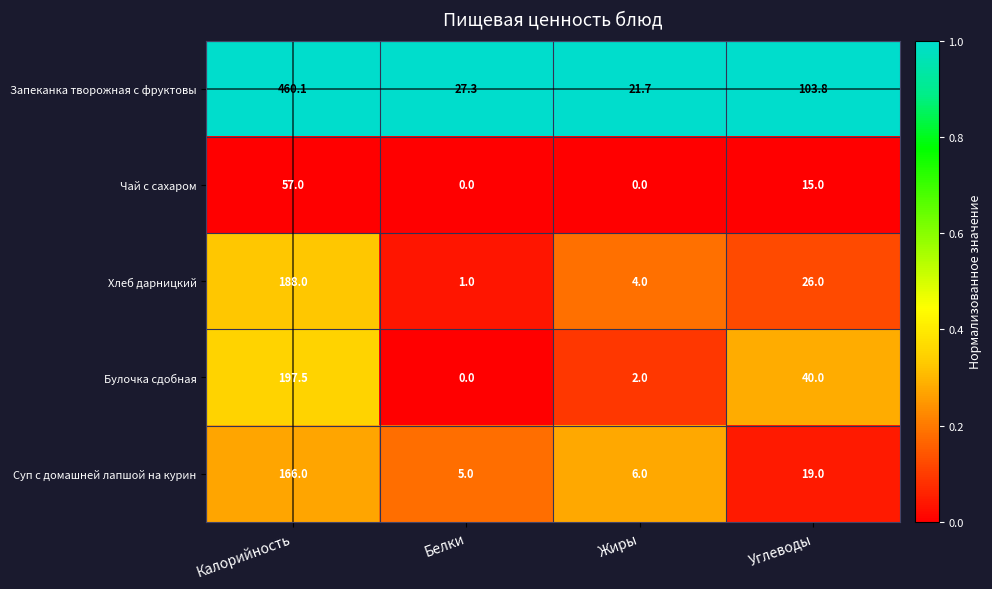

At how many categories does at least one series exceed 0?

4